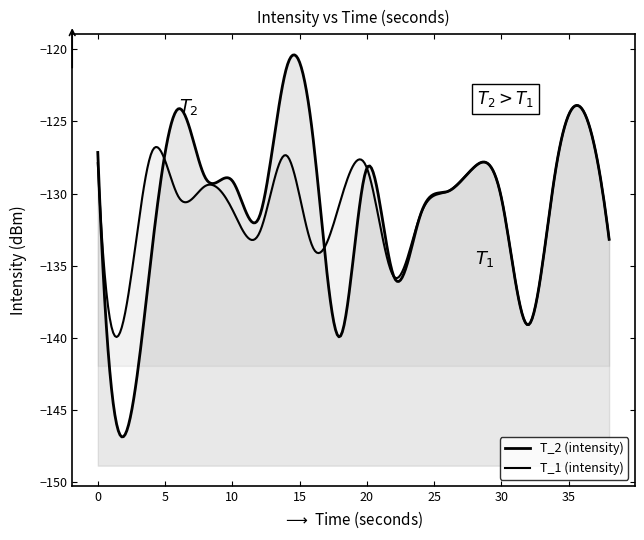

What is the total value across all series at 30?

-260.7